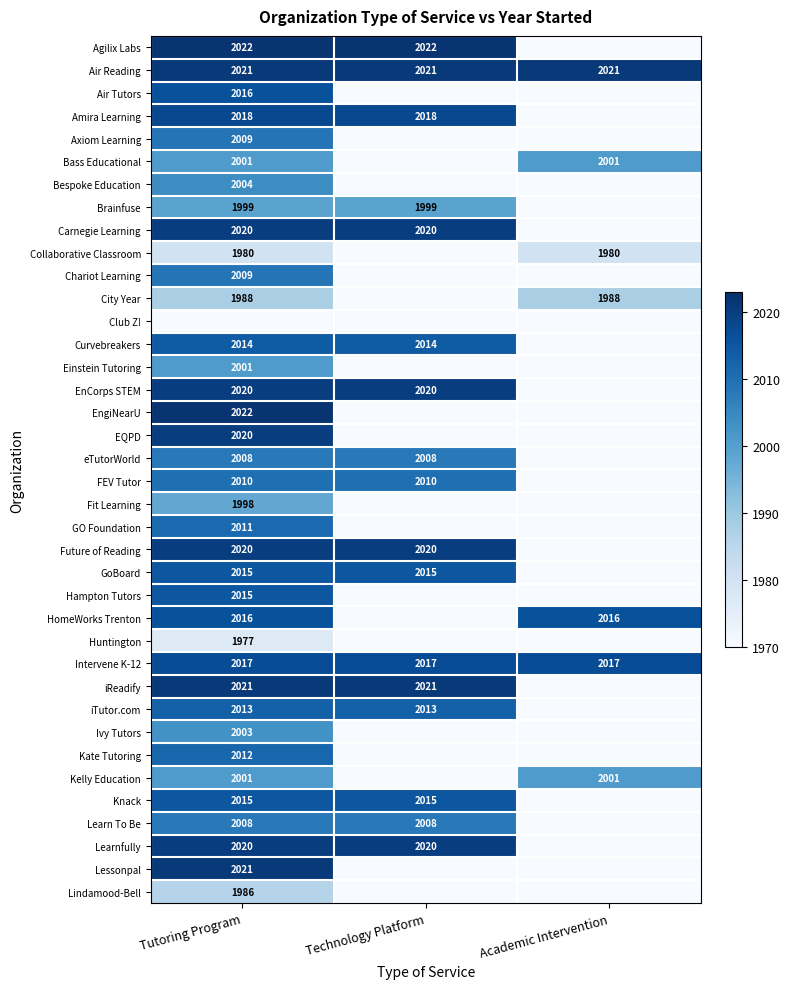

Is it true that iTutor.com equals 880 at Technology Platform?

False